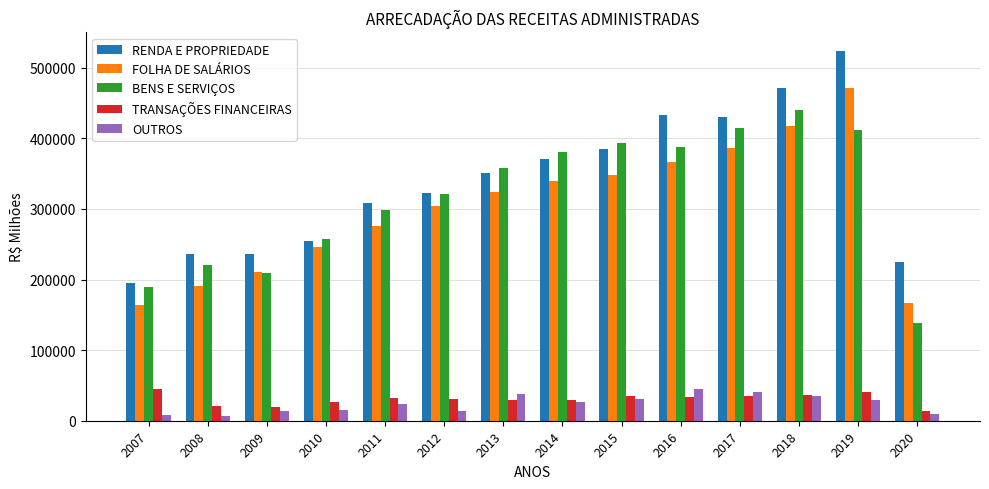

What is the total value across all series at 2009?

690127.1